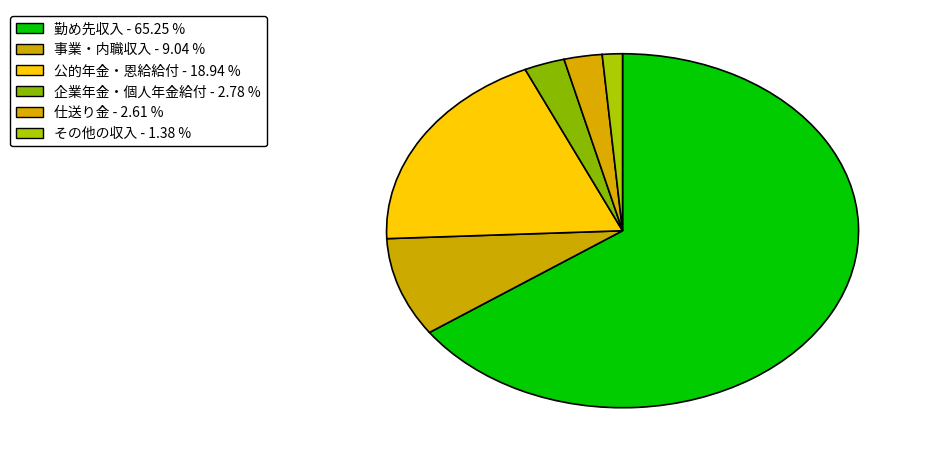

Is the sum of 事業・内職収入 and 公的年金・恩給給付 greater than half?

No